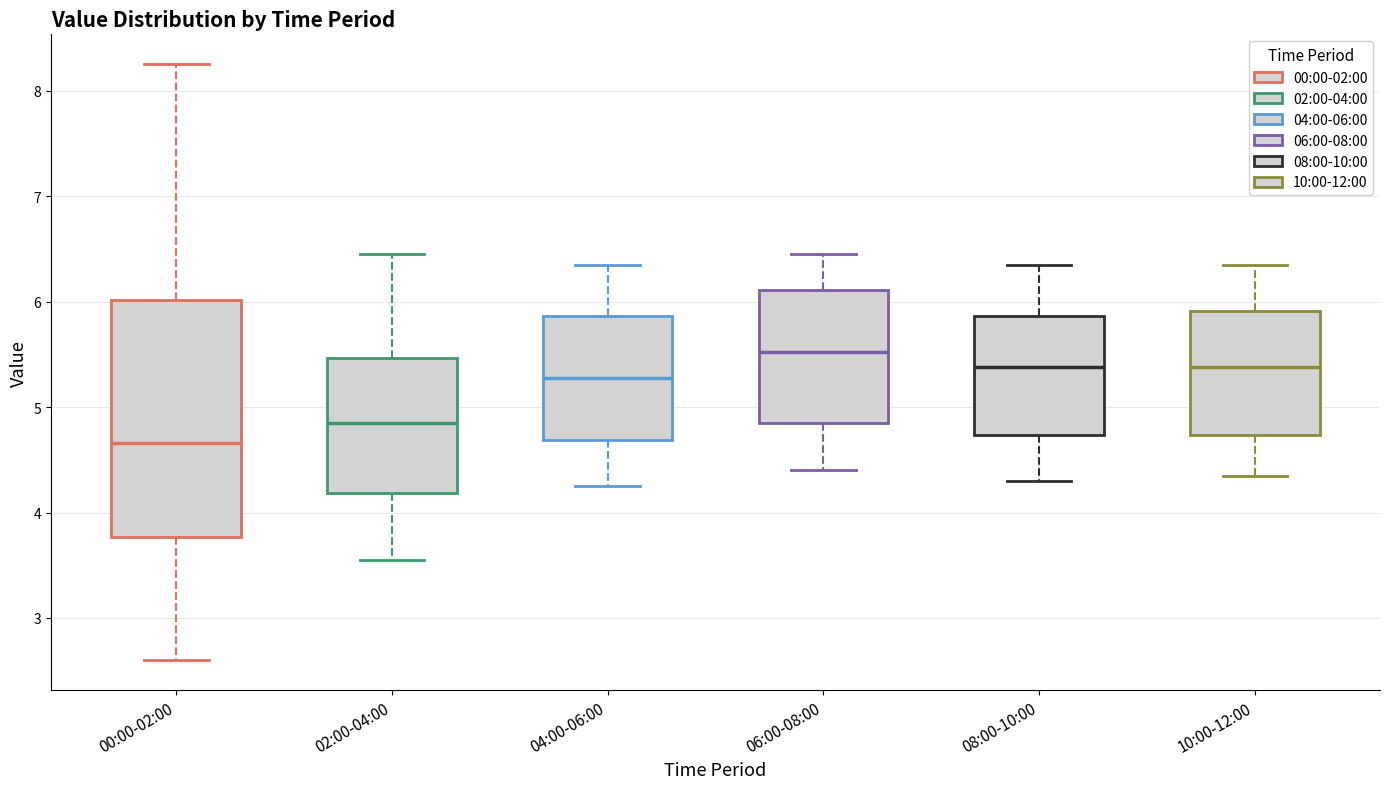

Which box has the highest median line?

06:00-08:00